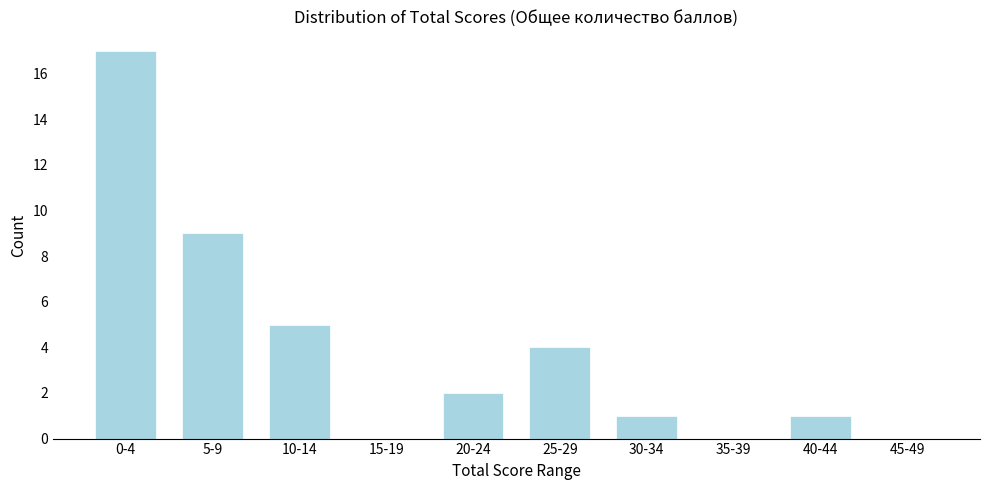

Reading left to right, extract all data points from this chart.

0-4=17	5-9=9	10-14=5	15-19=0	20-24=2	25-29=4	30-34=1	35-39=0	40-44=1	45-49=0